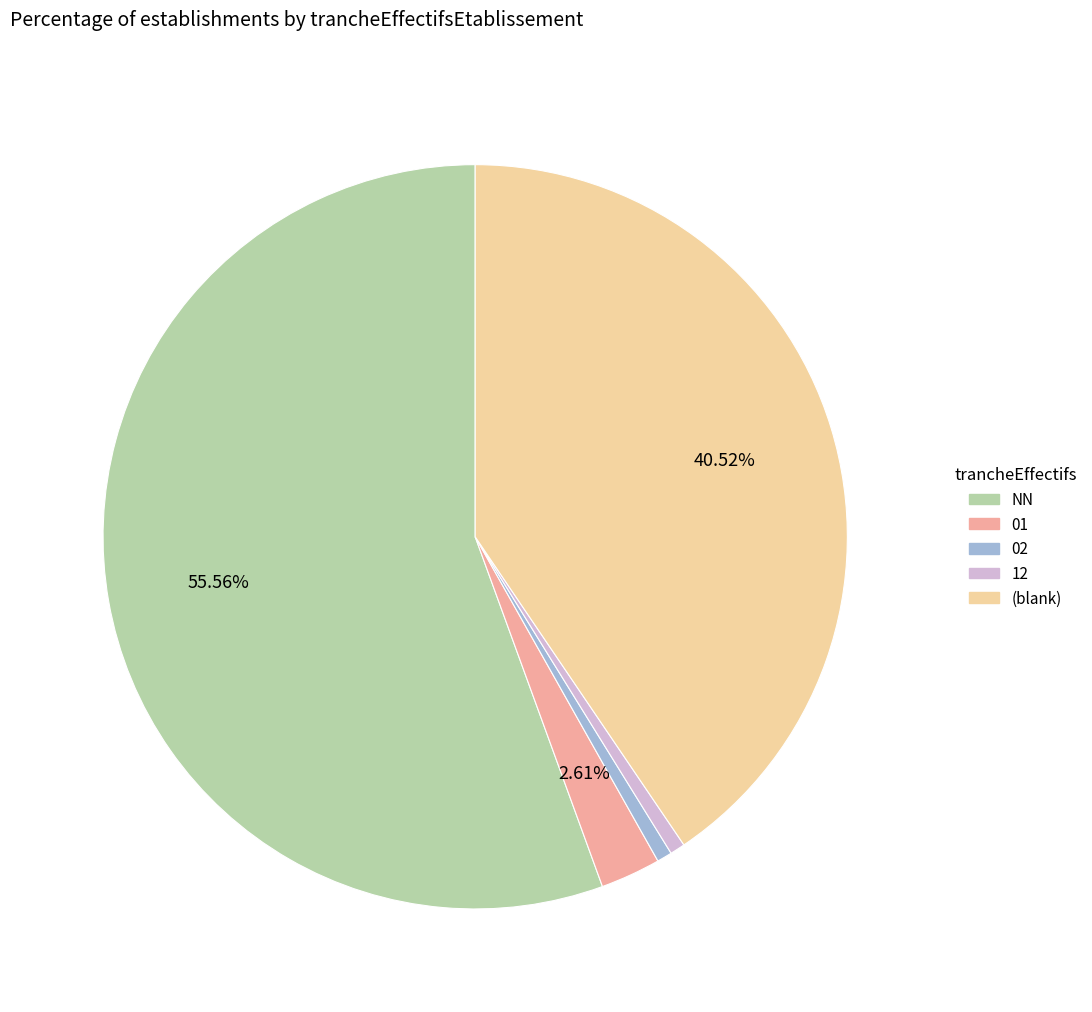

Is there a majority slice in this chart?

Yes